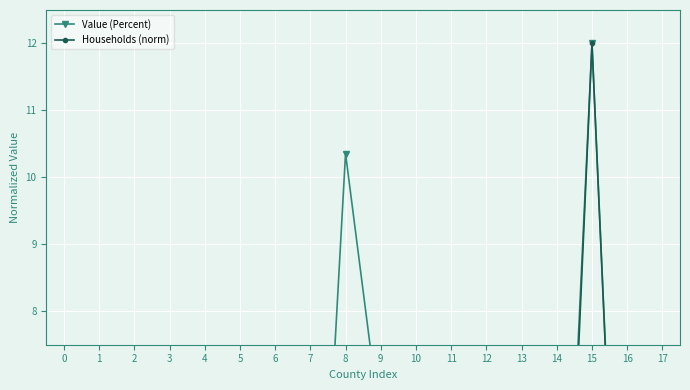

True or false: Households (norm) and Value (Percent) cross at least once.

False